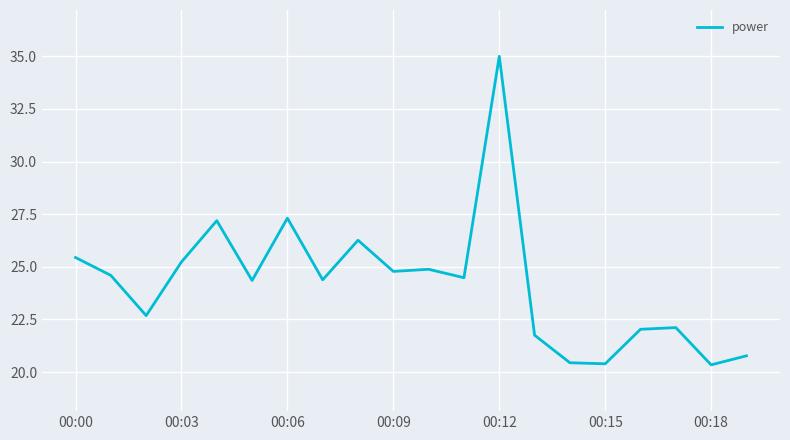

What is the smallest value displayed?

20.3